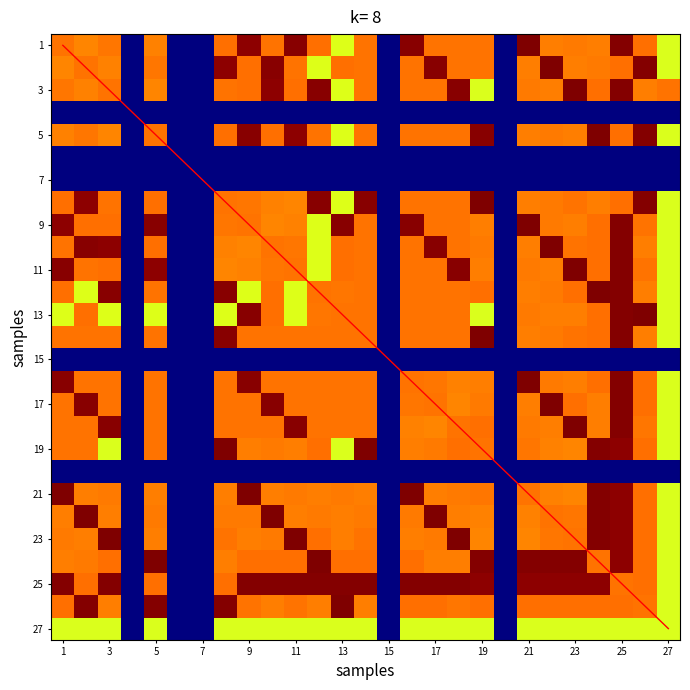

Which series has the widest spread of values?

diagonal